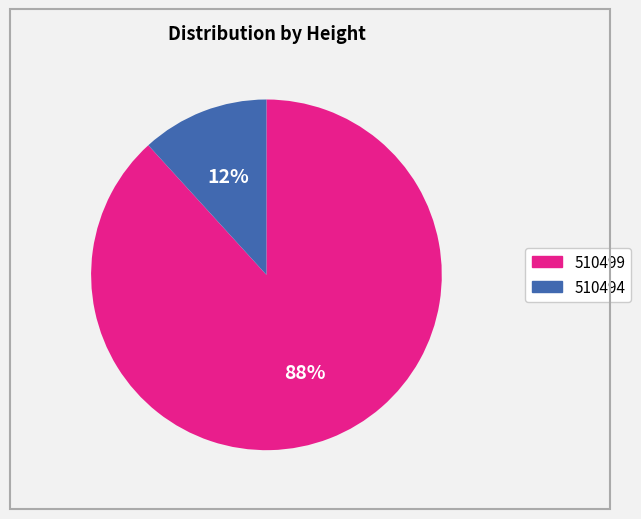

Which category accounts for the majority?

510499